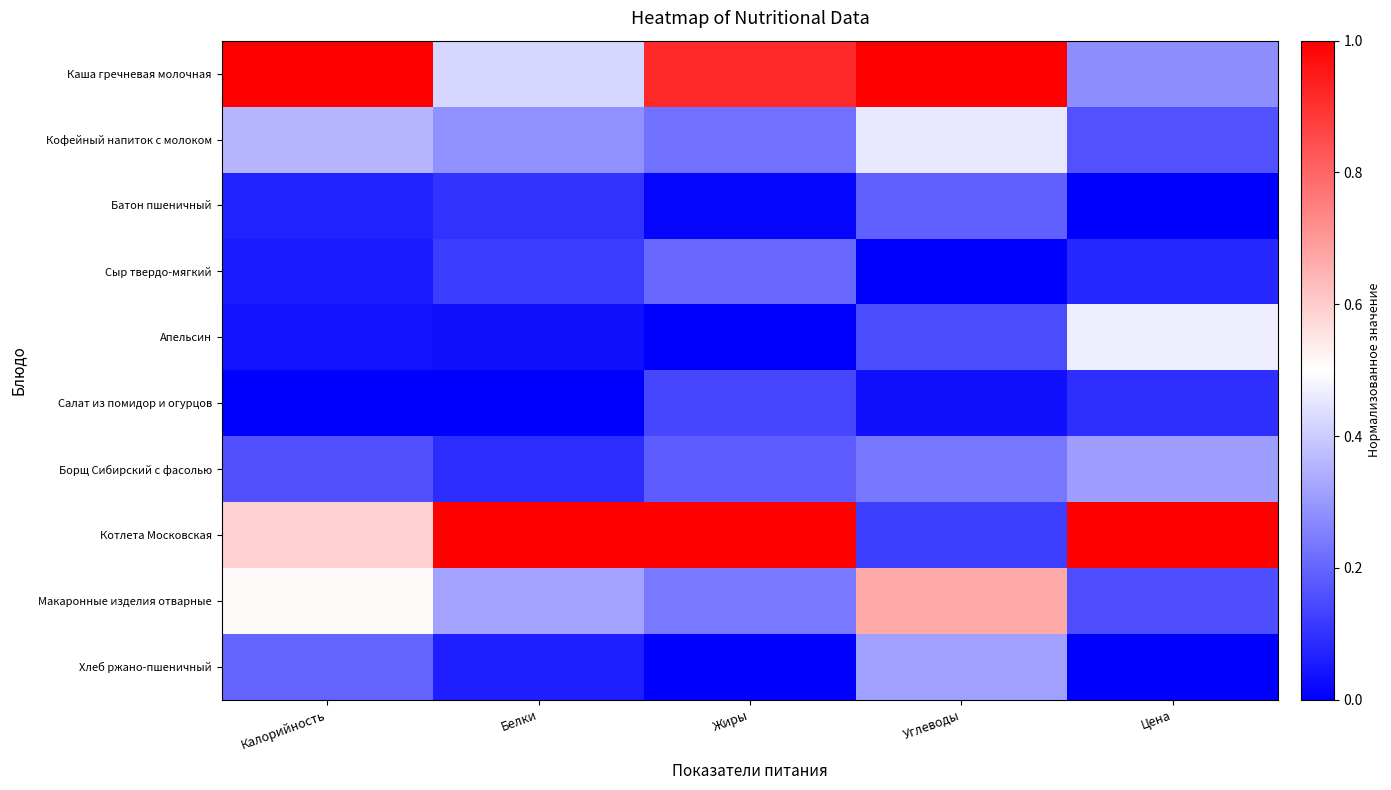

What is the total value across all series at Белки?

2.4